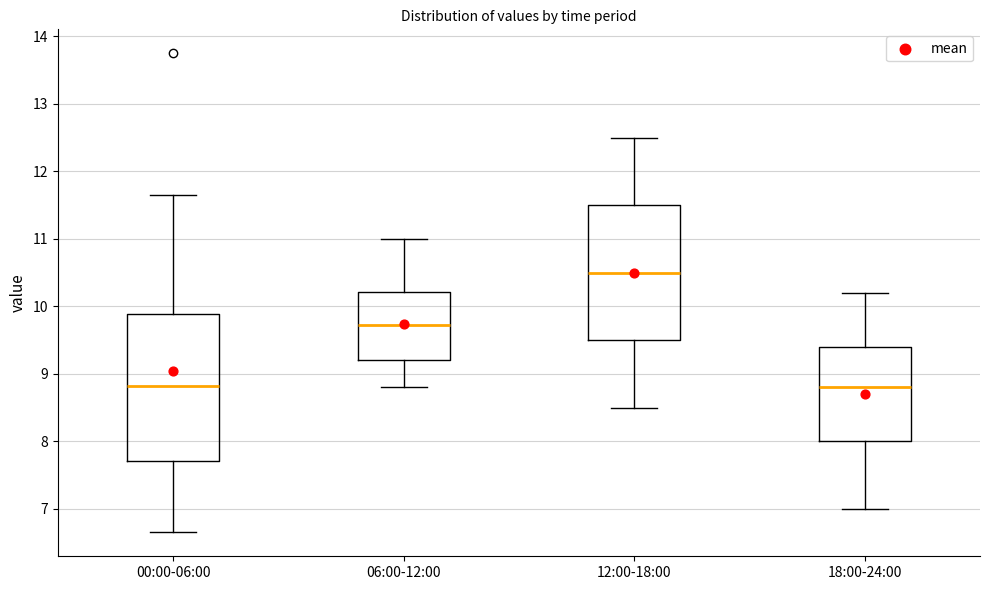

Reading left to right, transcribe this box plot: for each box, give where its median line is, the range the box spans, and where its two whiskers end, as read against the y-axis. The values are not printed on the chart, so give them approximately, as read against the axis.

00:00-06:00: median 8.8, box 7.7 to 9.9, whiskers 6.7 to 11.7
06:00-12:00: median 9.7, box 9.2 to 10.2, whiskers 8.8 to 11.0
12:00-18:00: median 10.5, box 9.5 to 11.5, whiskers 8.5 to 12.5
18:00-24:00: median 8.8, box 8.0 to 9.4, whiskers 7.0 to 10.2